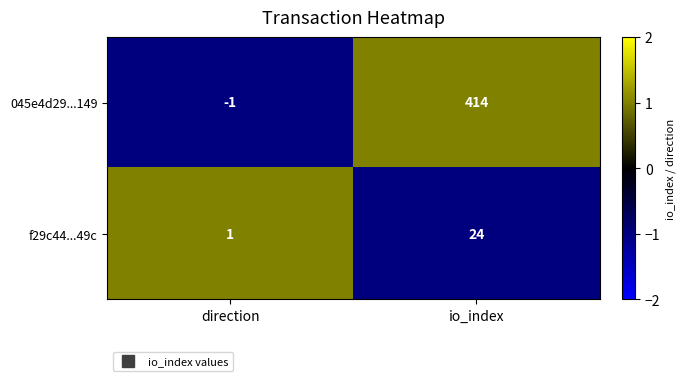

Where is f29c44...49c nearest to the value 12?

direction